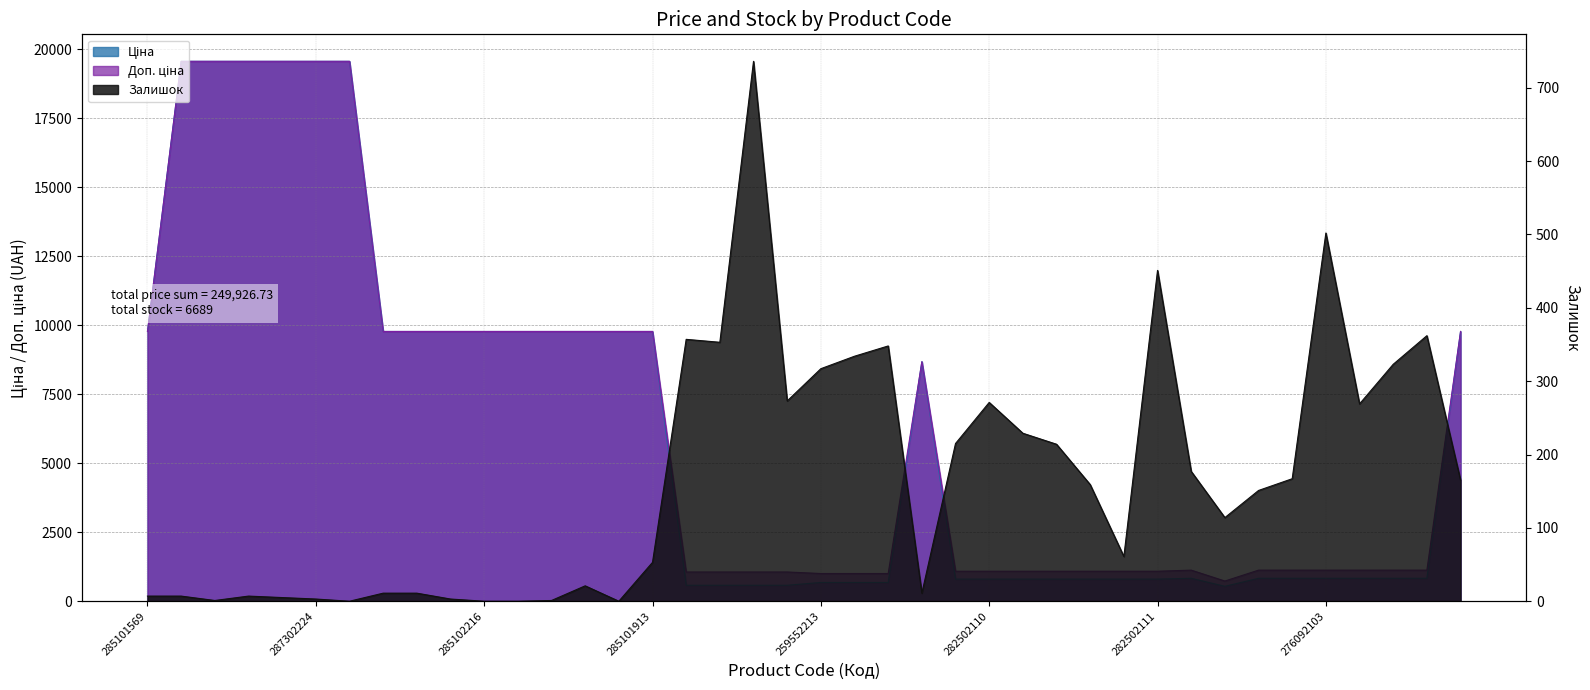

What is the greatest value displayed?

19564.9